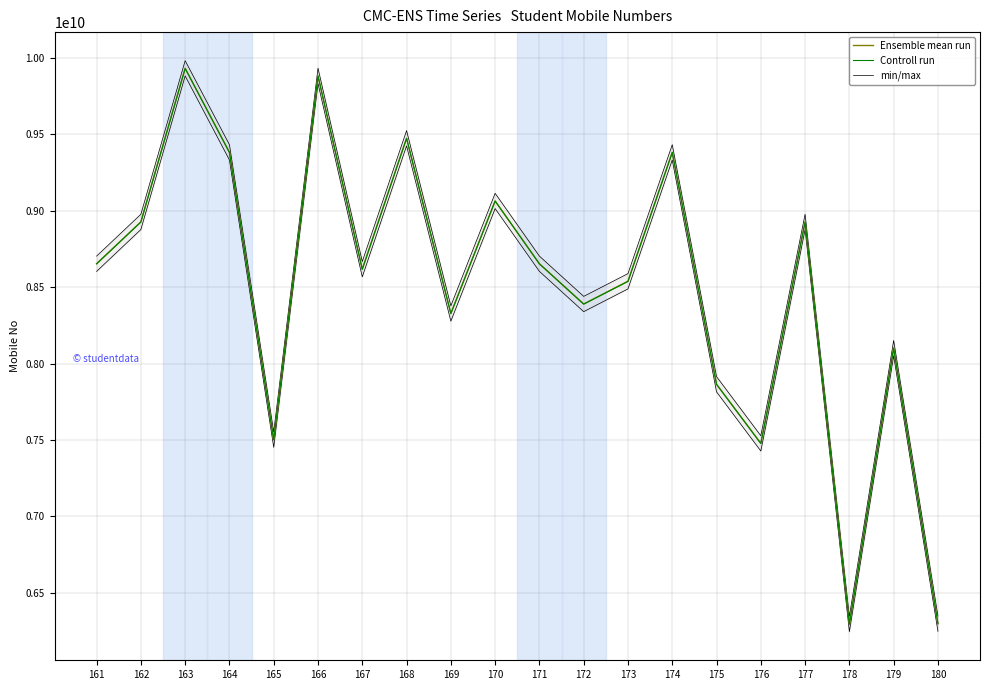

Which has a higher value, 170 or 165?

170